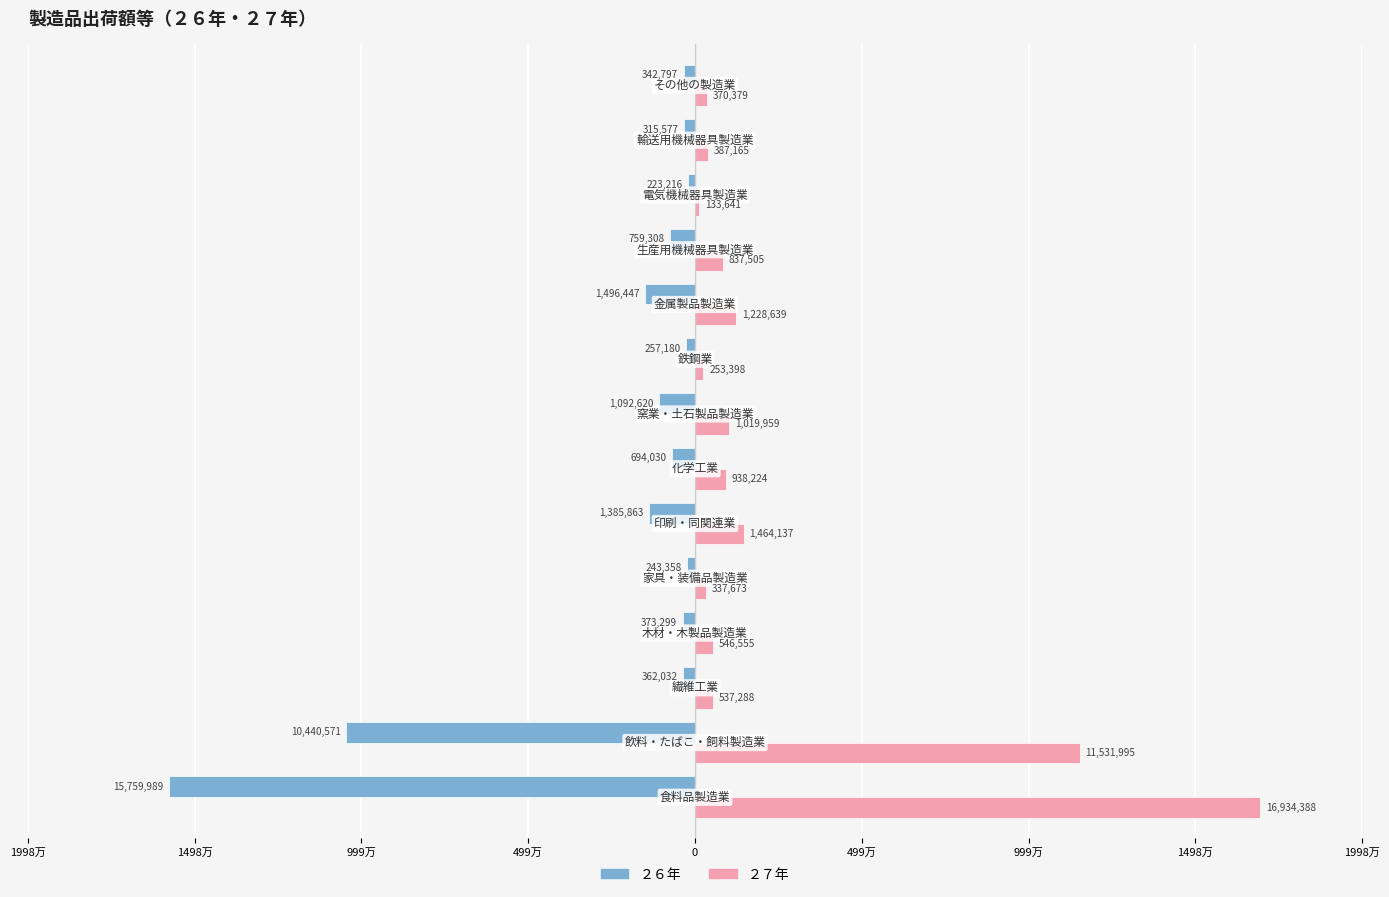

What are all the series names shown in the legend?

２６年, ２７年